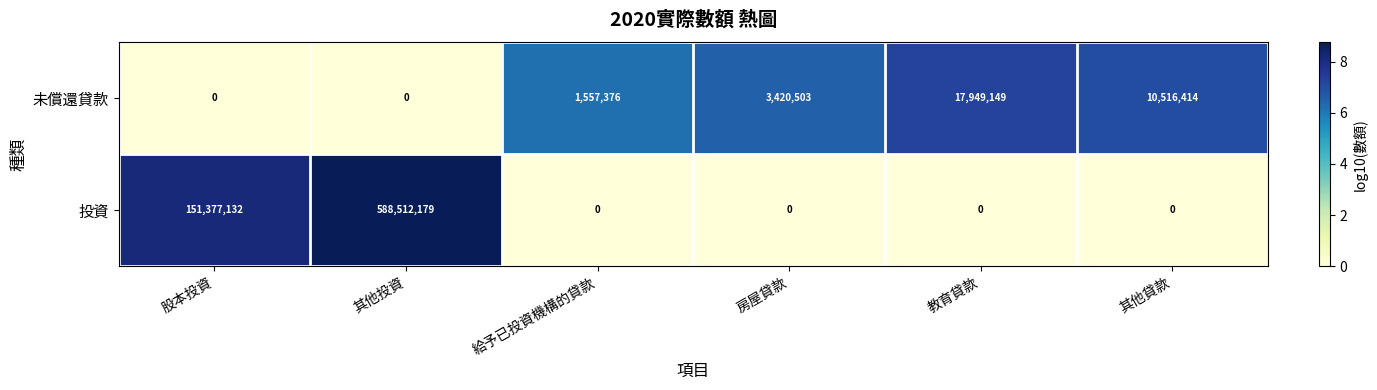

How many values in the 投資 series exceed 0?

2